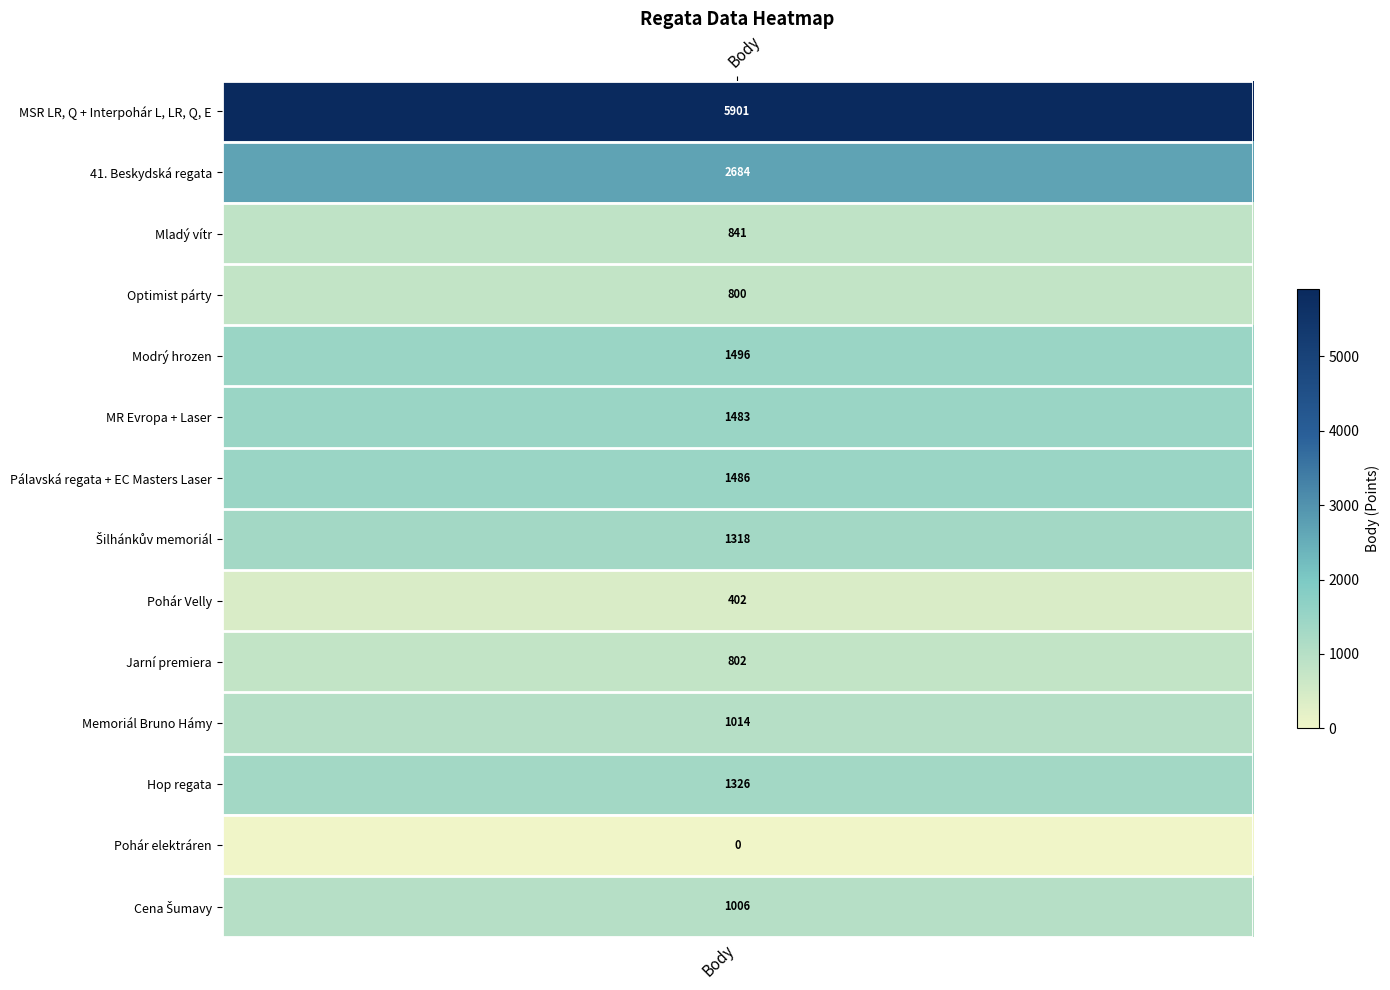

Which series has the largest range (max minus min)?

MSR LR, Q + Interpohár L, LR, Q, E